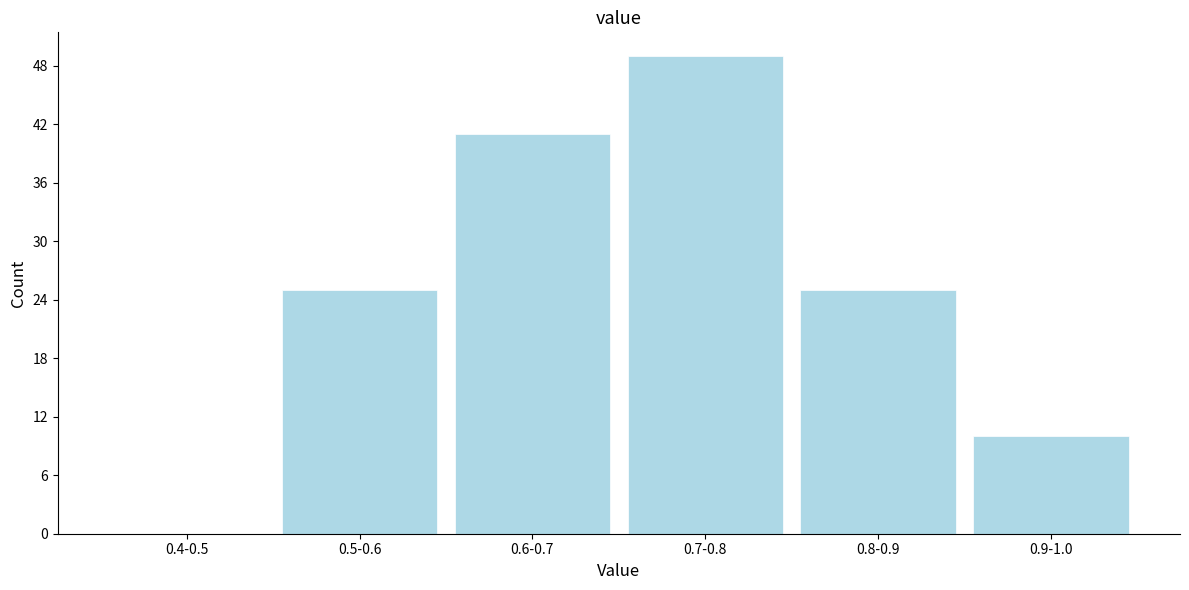

Reading right to left, extract all data points from this chart.

0.9-1.0=10	0.8-0.9=25	0.7-0.8=49	0.6-0.7=41	0.5-0.6=25	0.4-0.5=0